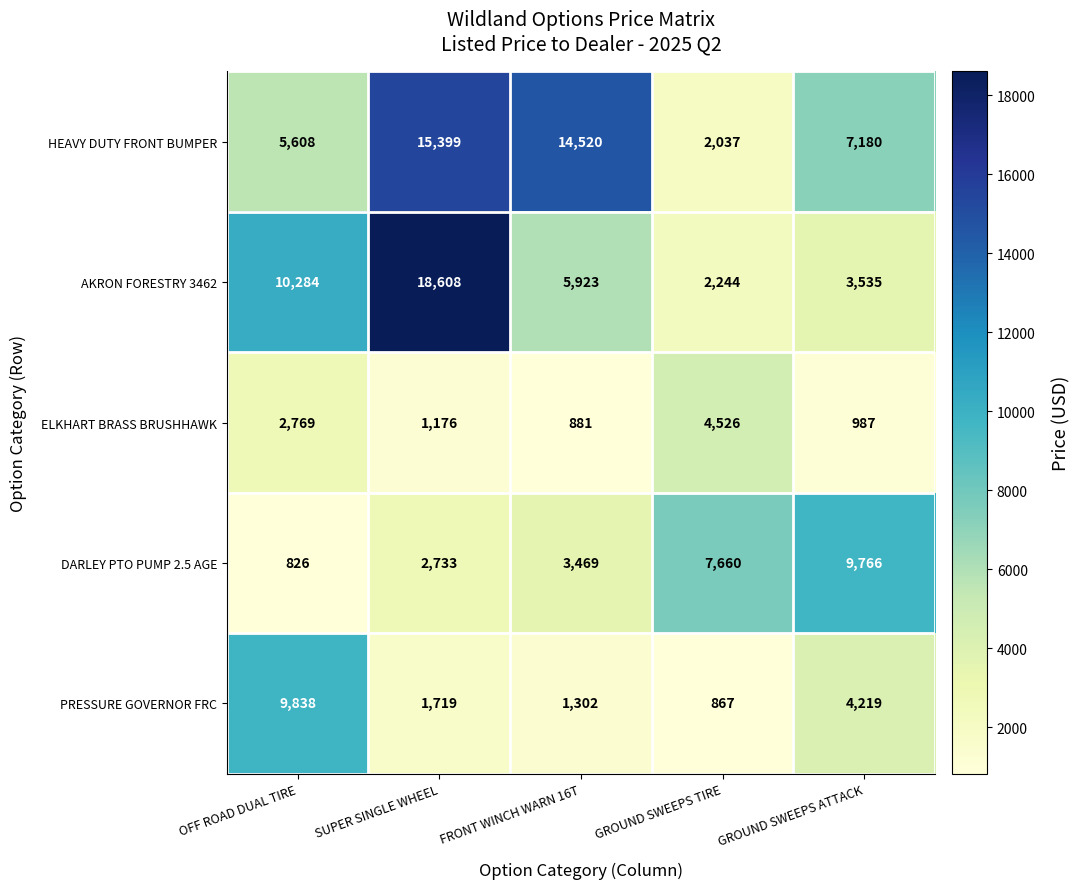

What is the average value of the HEAVY DUTY FRONT BUMPER series?

8949